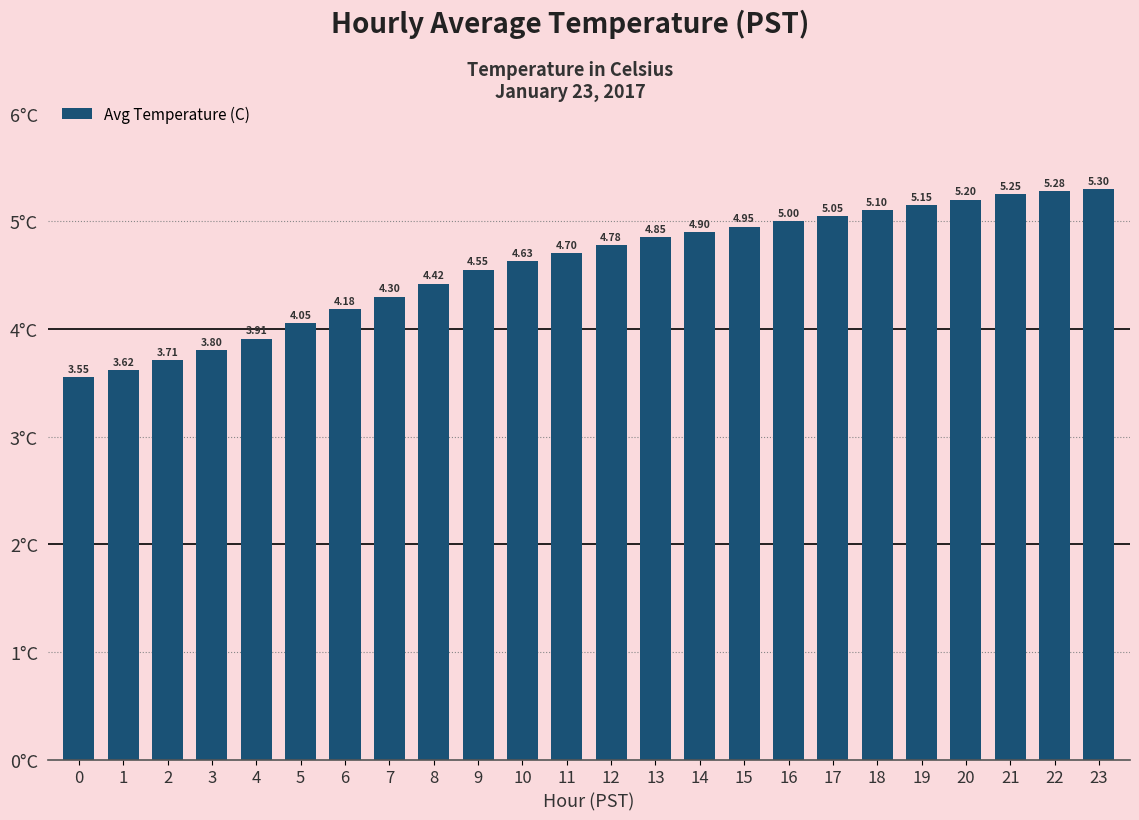

How many values are below 4?

5